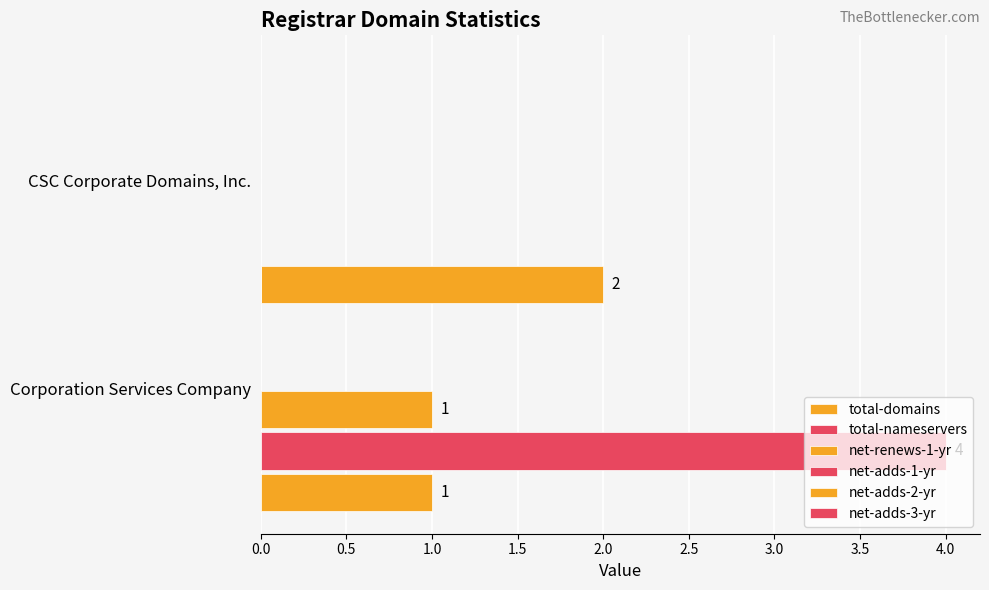

How many series are shown in this chart?

3